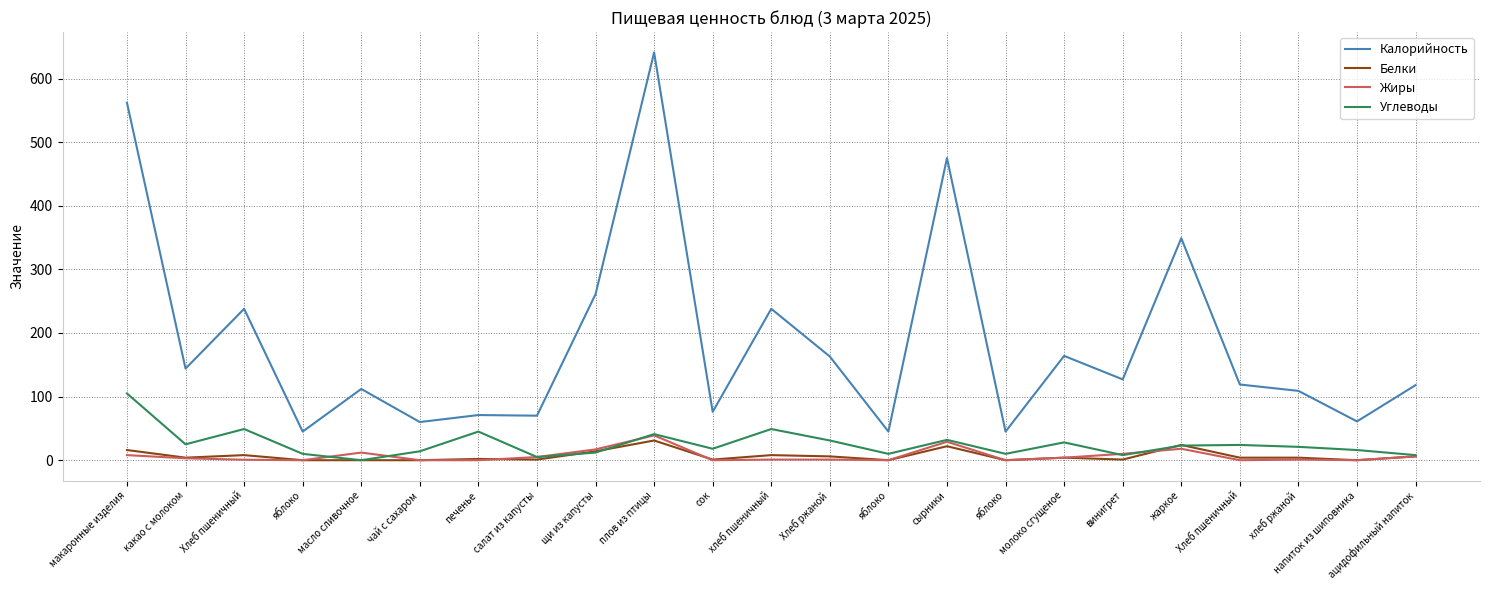

What is the sum of all Калорийность values?

4293.0